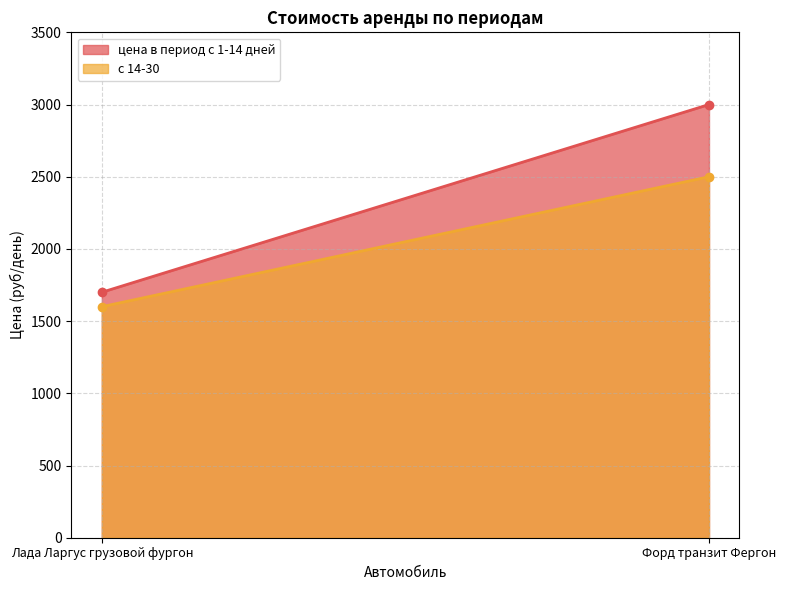

Does the chart display data point markers on the line(s)?

No